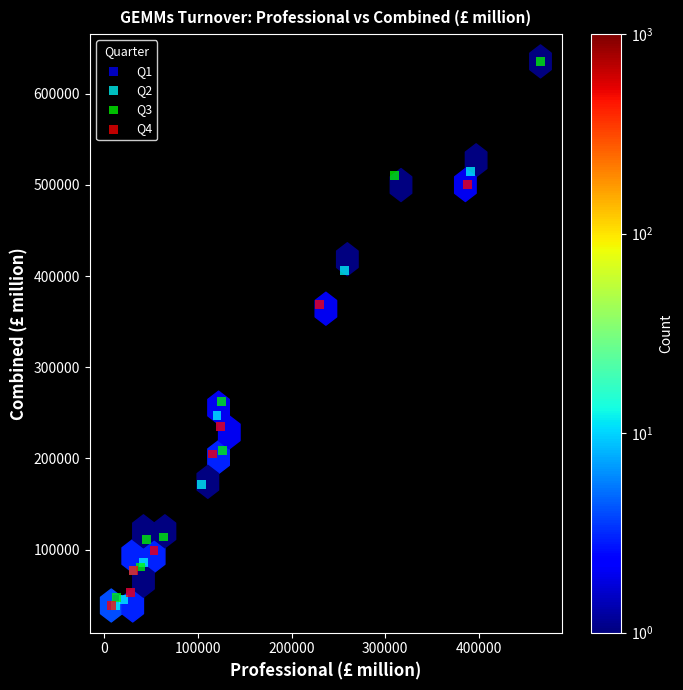

Which series contains the highest Y value?

Q3